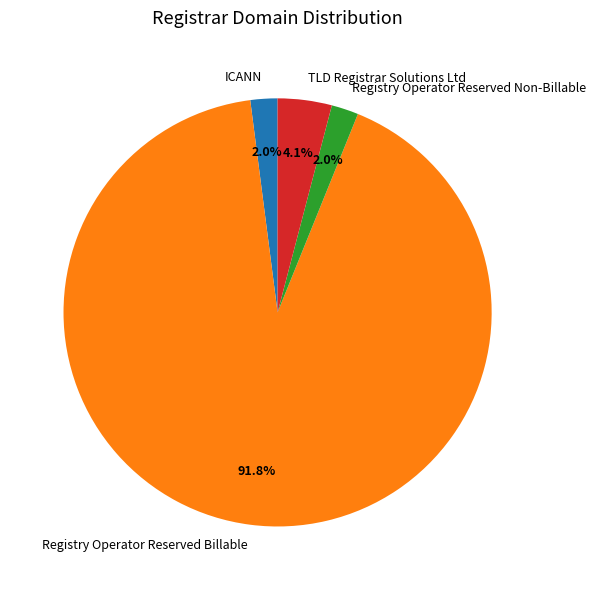

To the nearest percent, what is the difference between the largest and smallest slice percentages?

90%